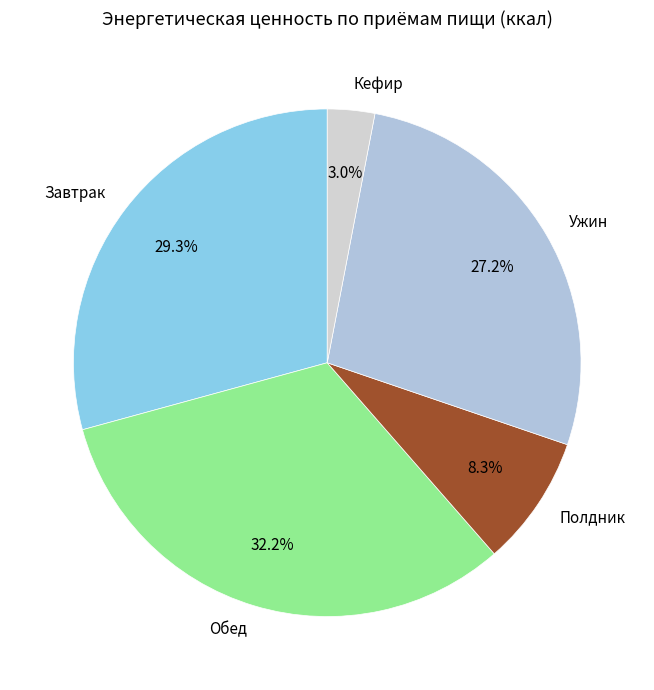

Is there any slice that represents more than half of the pie?

No